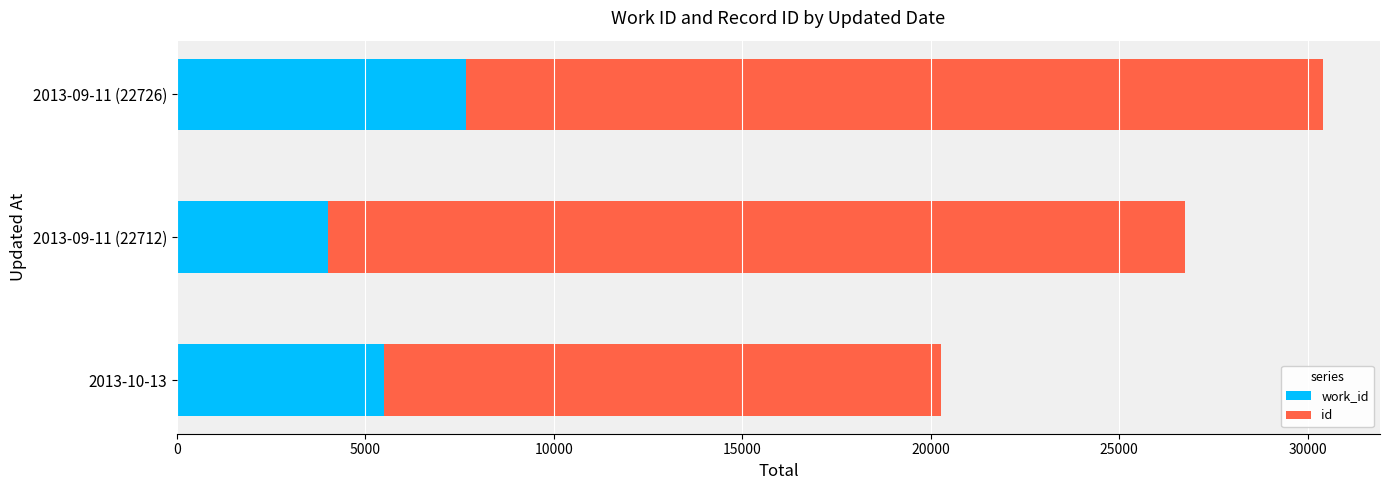

At which category is the sum across all series the highest?

2013-09-11 (22726)